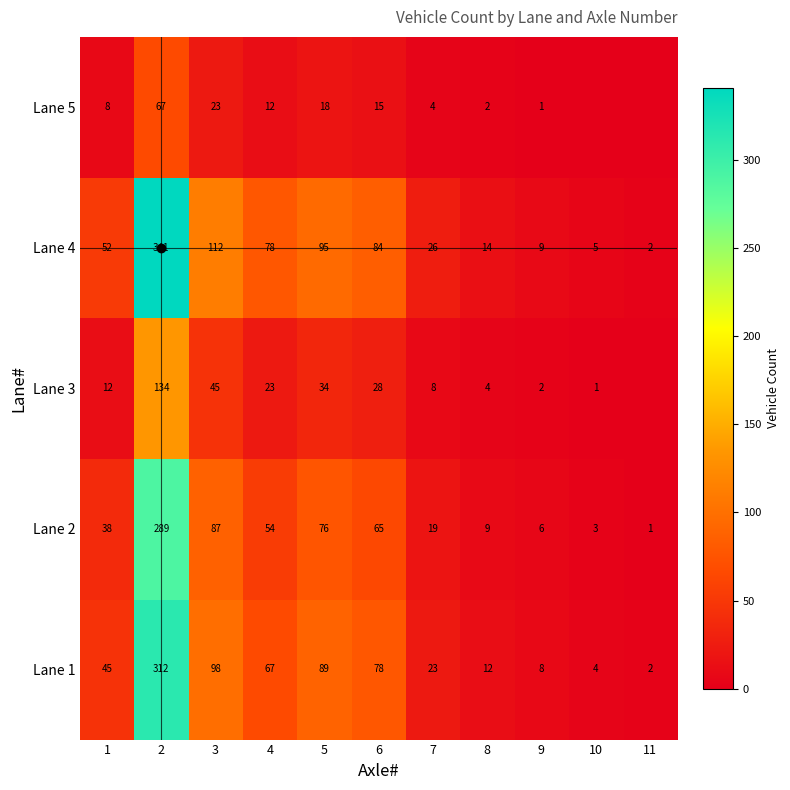

At 10, list the series in order from largest to smallest.

Lane 4, Lane 1, Lane 2, Lane 3, Lane 5